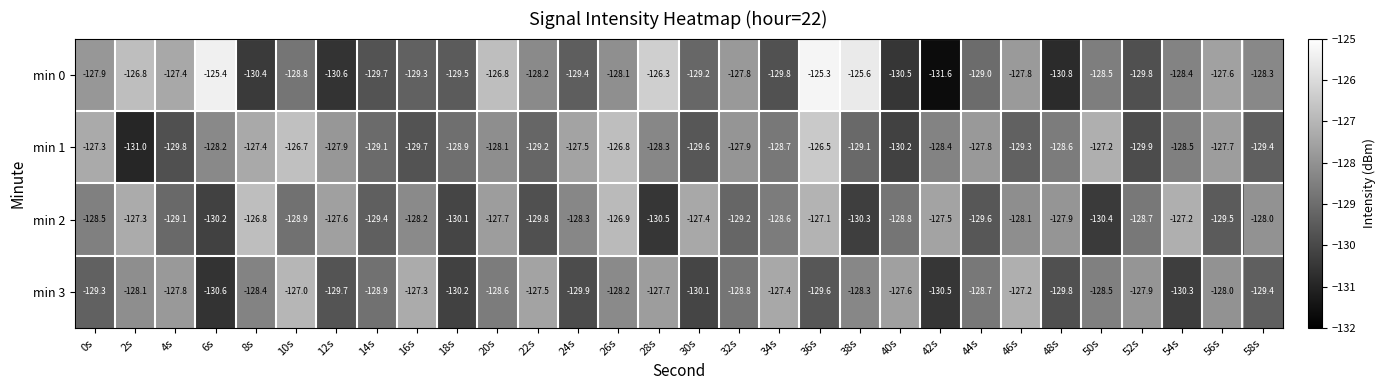

Read the min 0 value at 28s.

-126.3